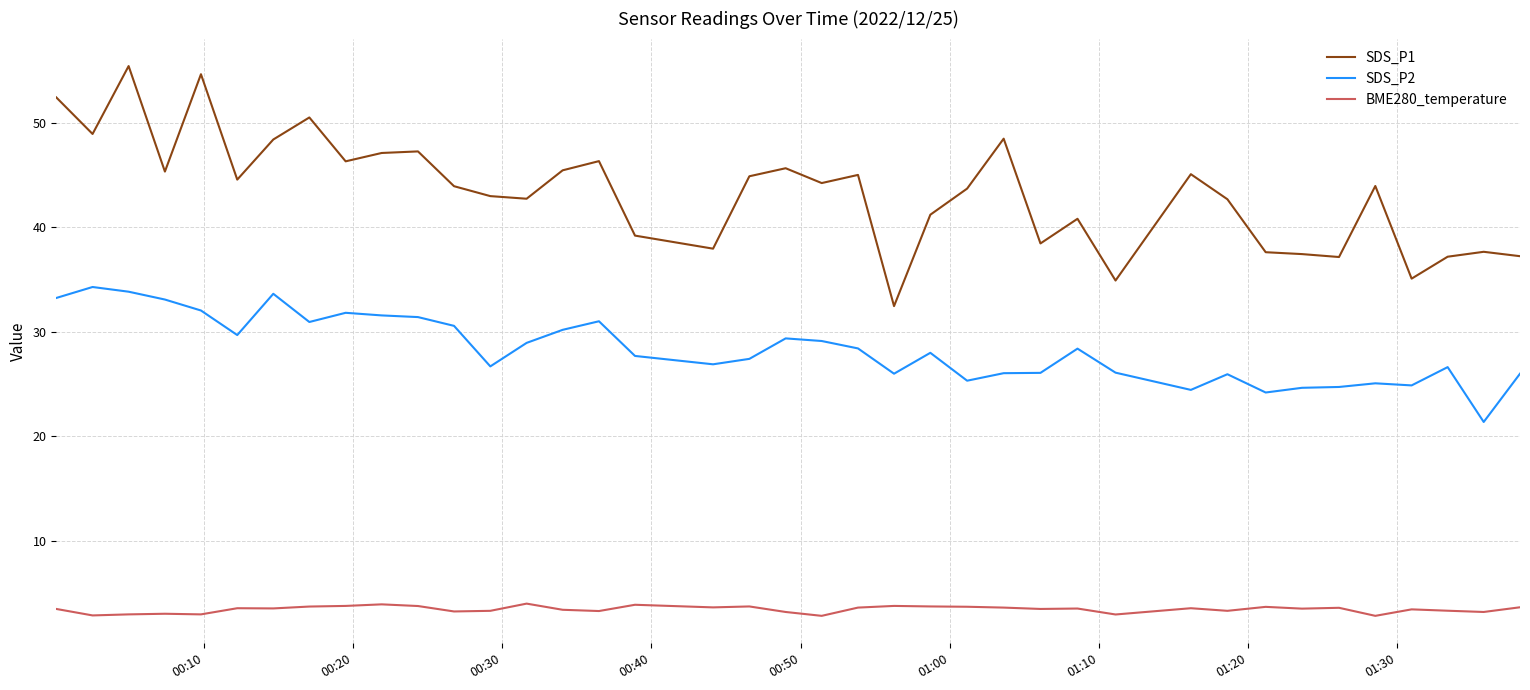

List the series in order of their overall mean, highest first.

SDS_P1, SDS_P2, BME280_temperature